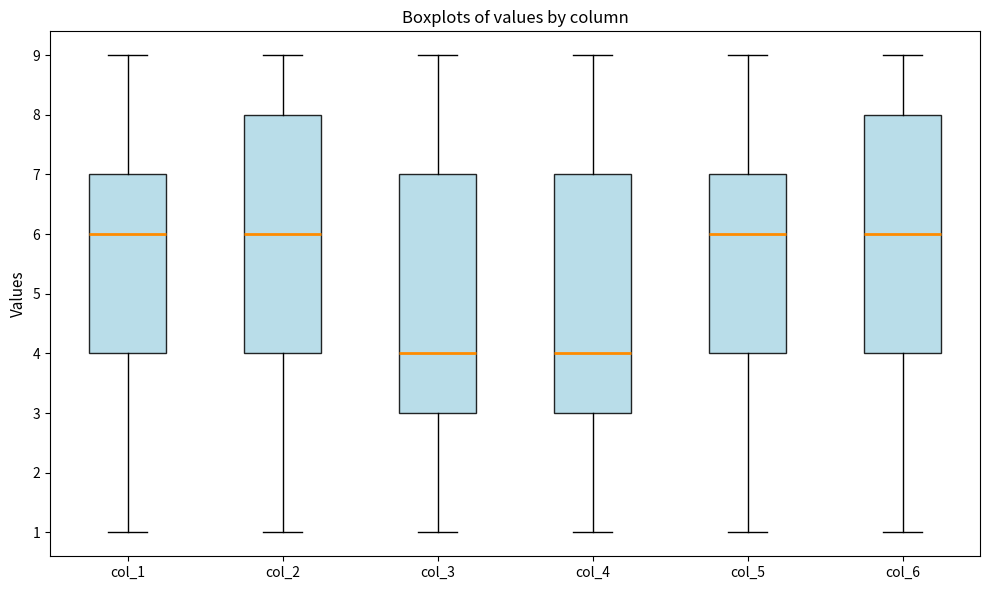

Reading left to right, transcribe this box plot: for each box, give where its median line is, the range the box spans, and where its two whiskers end, as read against the y-axis. The values are not printed on the chart, so give them approximately, as read against the axis.

col_1: median 6, box 4 to 7, whiskers 1 to 9
col_2: median 6, box 4 to 8, whiskers 1 to 9
col_3: median 4, box 3 to 7, whiskers 1 to 9
col_4: median 4, box 3 to 7, whiskers 1 to 9
col_5: median 6, box 4 to 7, whiskers 1 to 9
col_6: median 6, box 4 to 8, whiskers 1 to 9